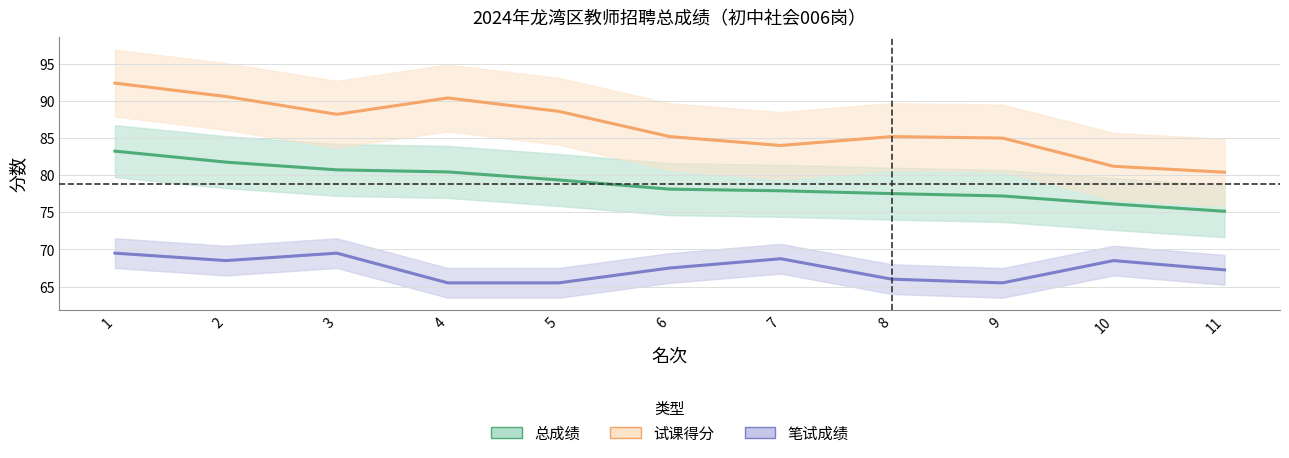

Which series has the widest spread of values?

试课得分